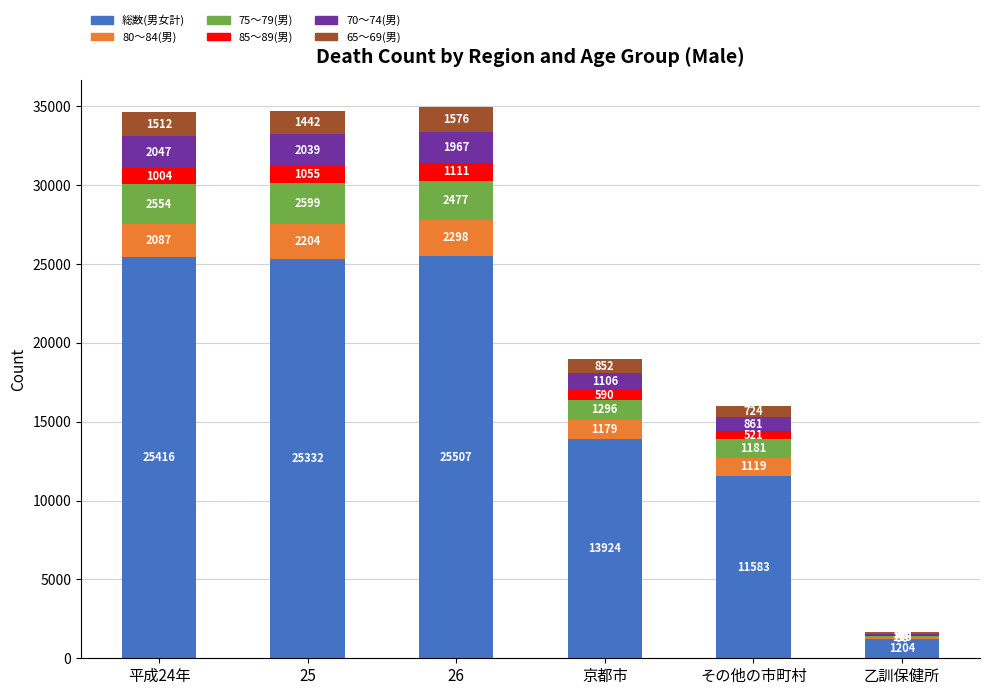

What are all the series names shown in the legend?

総数(男女計), 80～84(男), 75～79(男), 85～89(男), 70～74(男), 65～69(男)